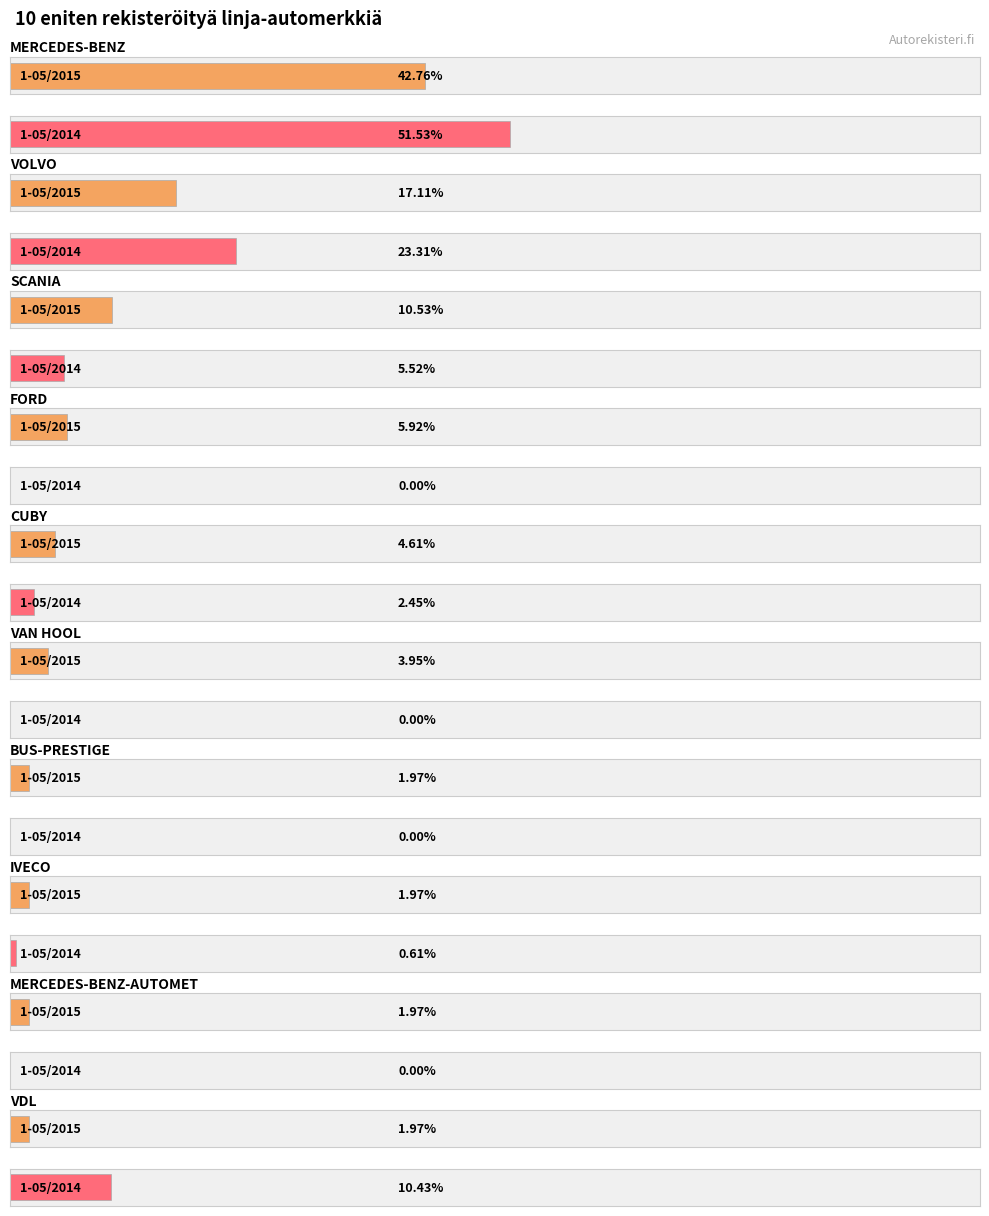

Is it true that 1-05/2015 equals 5 at BUS-PRESTIGE?

False